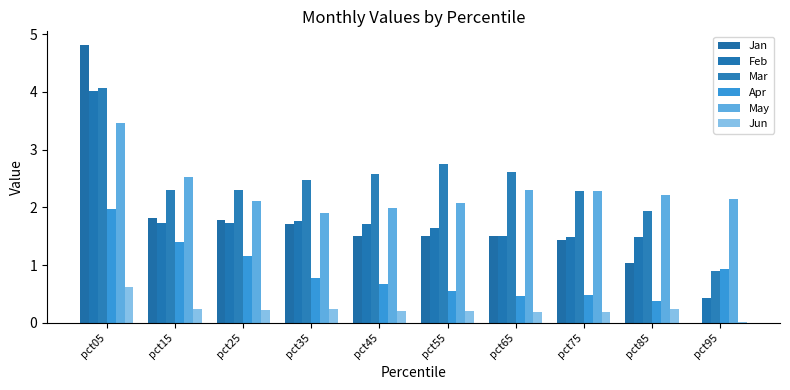

Rank the series by their maximum value, from highest to lowest.

Jan, Mar, Feb, May, Apr, Jun